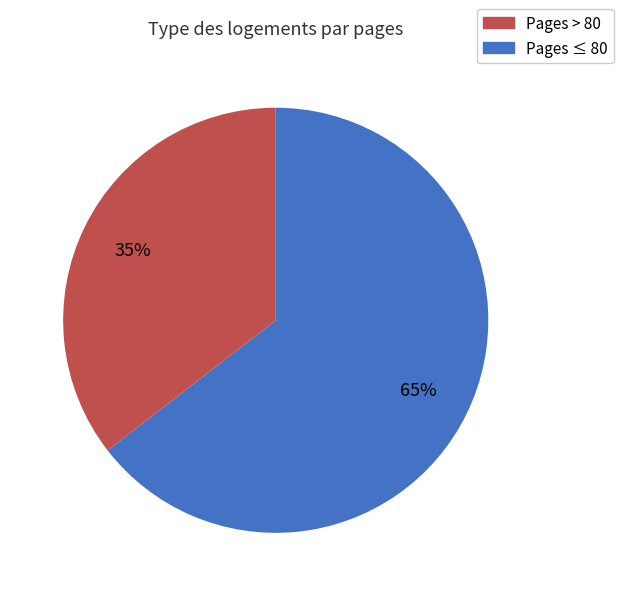

Is there any slice that represents more than half of the pie?

Yes